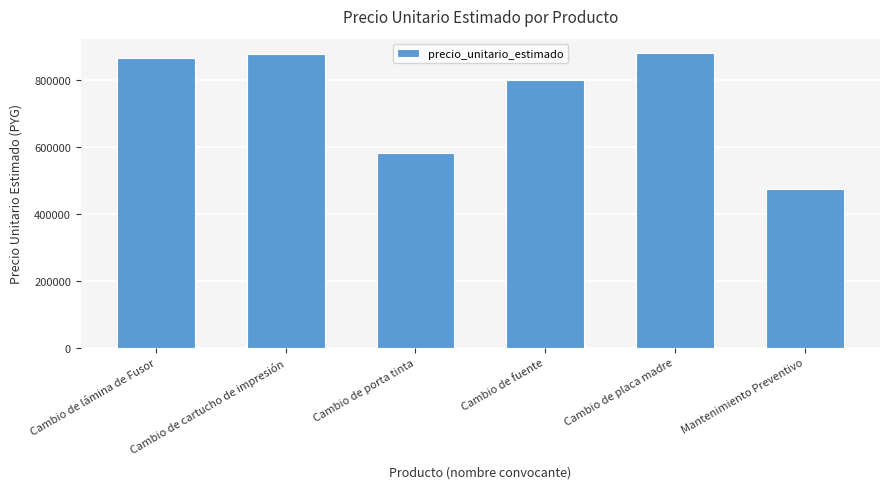

What is the smallest value displayed?

473333